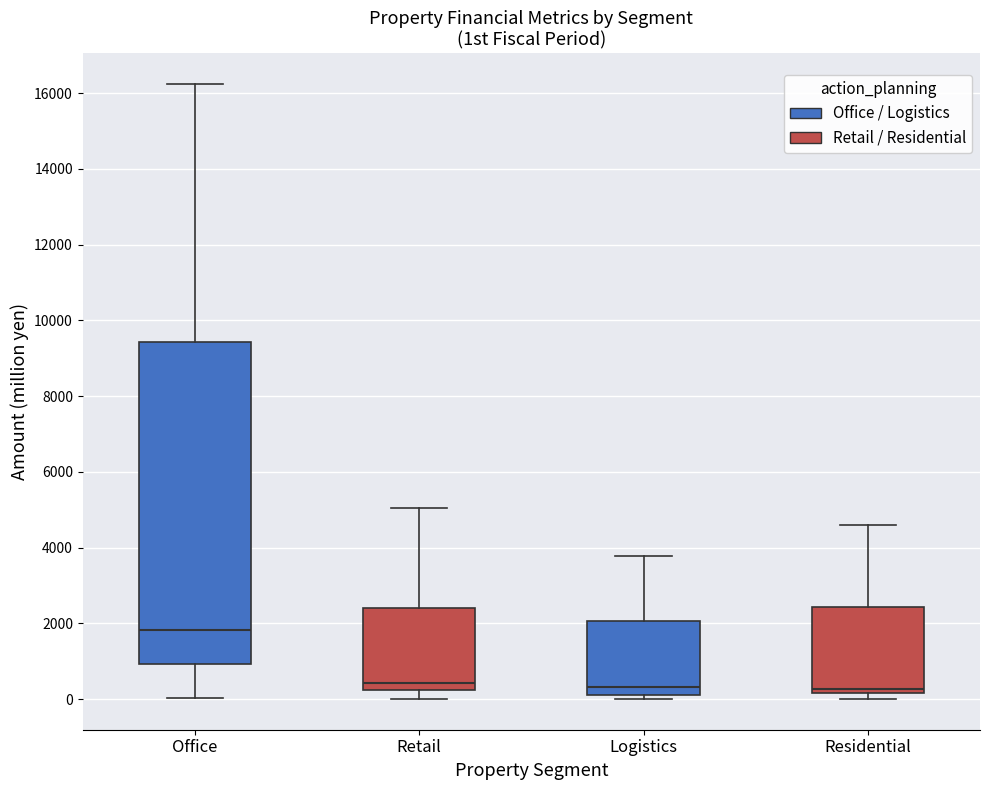

Reading left to right, transcribe this box plot: for each box, give where its median line is, the range the box spans, and where its two whiskers end, as read against the y-axis. The values are not printed on the chart, so give them approximately, as read against the axis.

Office: median 1800, box 1000 to 9400, whiskers 0 to 16200
Retail: median 400, box 200 to 2400, whiskers 0 to 5000
Logistics: median 400, box 200 to 2000, whiskers 0 to 3800
Residential: median 200 (just above the box's lower edge), box 200 to 2400, whiskers 0 to 4600